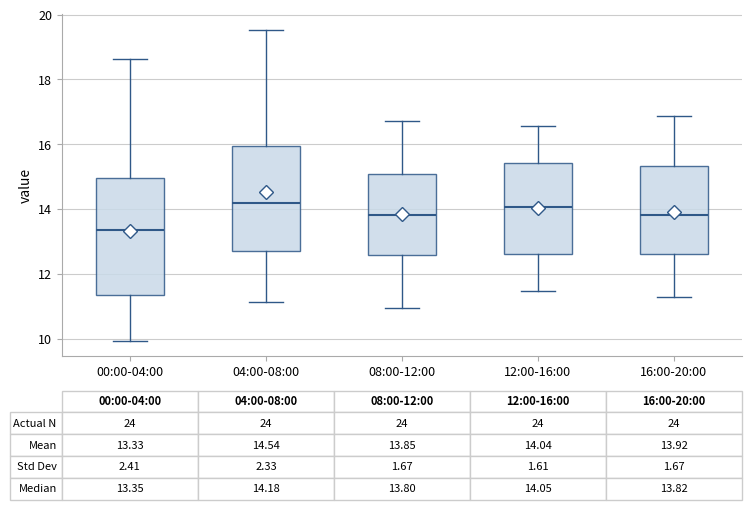

Which box is the tallest, from its lower edge to its upper edge?

00:00-04:00